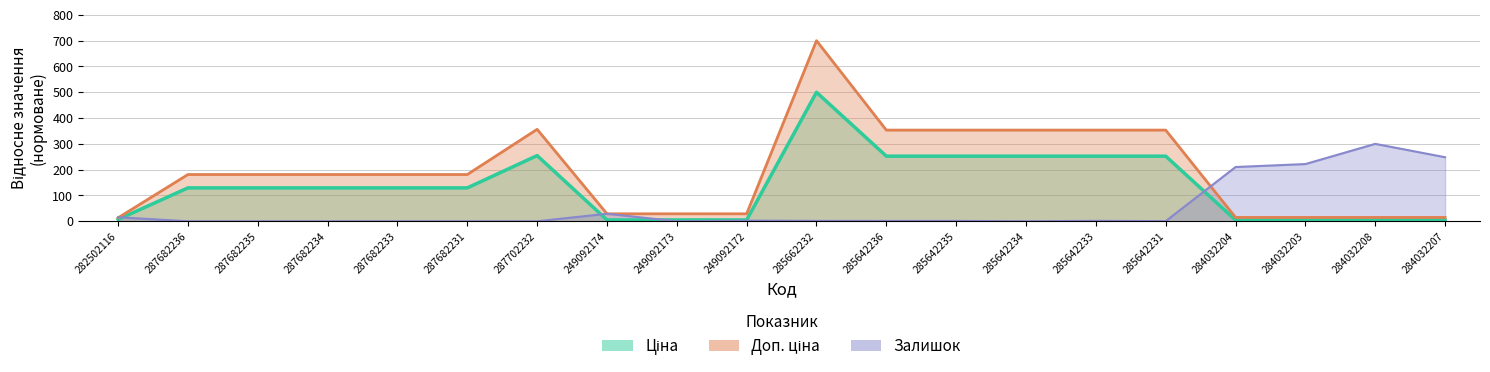

What is the sum of all Залишок values?

1034.0